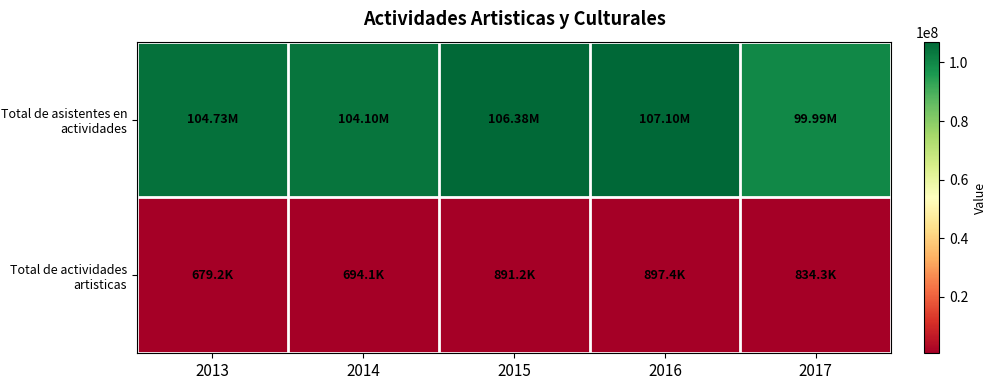

Reading left to right, extract all data points from this chart.

Total de asistentes en actividades: 2013=104734073	2014=104097766	2015=106381131	2016=107097573	2017=99993674
Total de actividades artisticas: 2013=679193	2014=694053	2015=891213	2016=897377	2017=834312